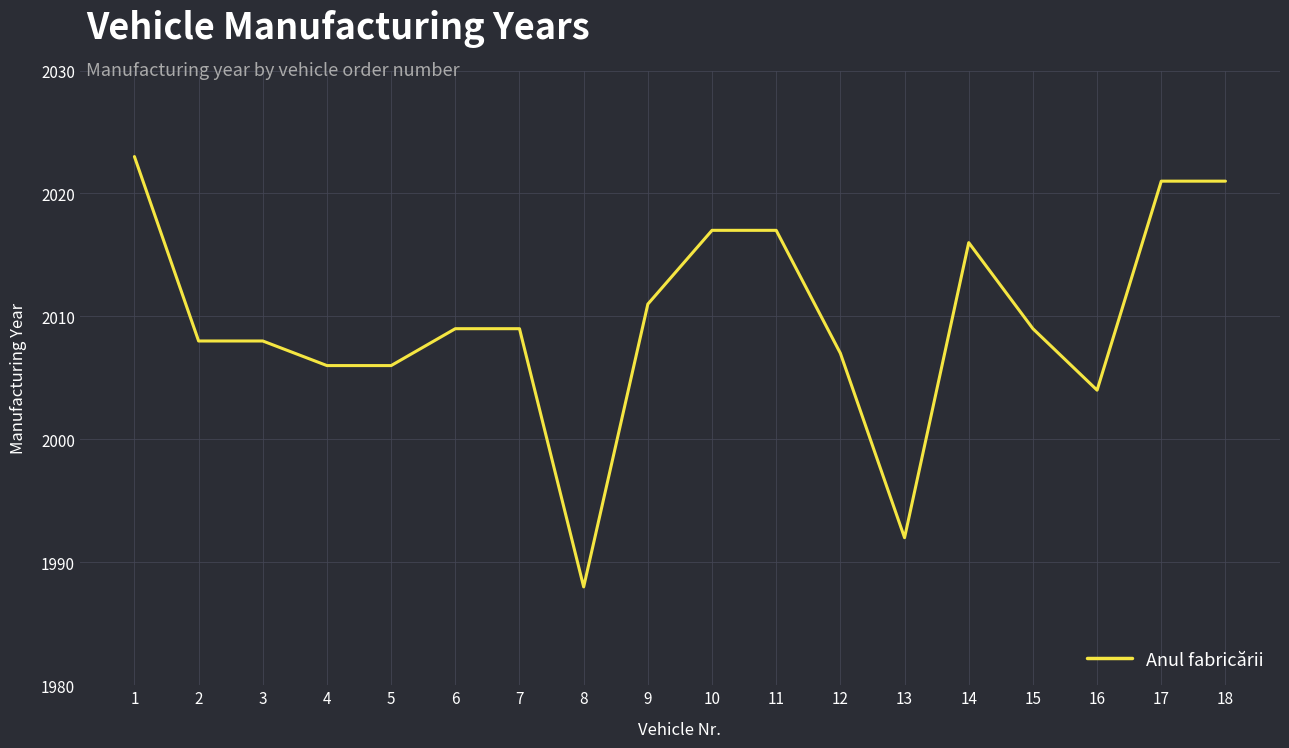

What is the sum of the values at 14 and 15?

4025